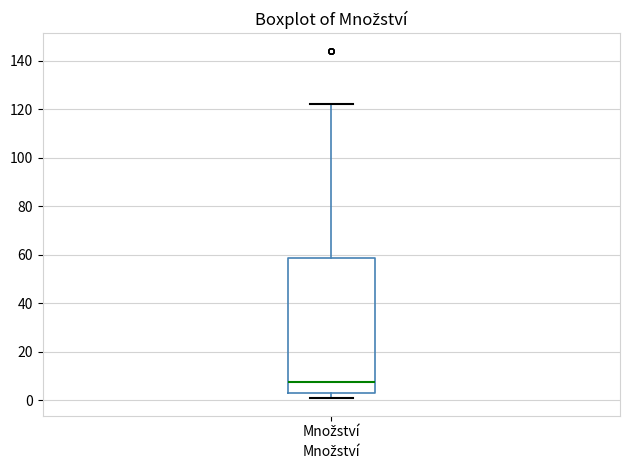

Read this box plot against the y-axis: the position of the median line, the range covered by the box, and the ends of both whiskers. The values are not printed on the chart, so give them approximately, as read against the axis.

median 8, box 4 to 58, whiskers 0 to 122